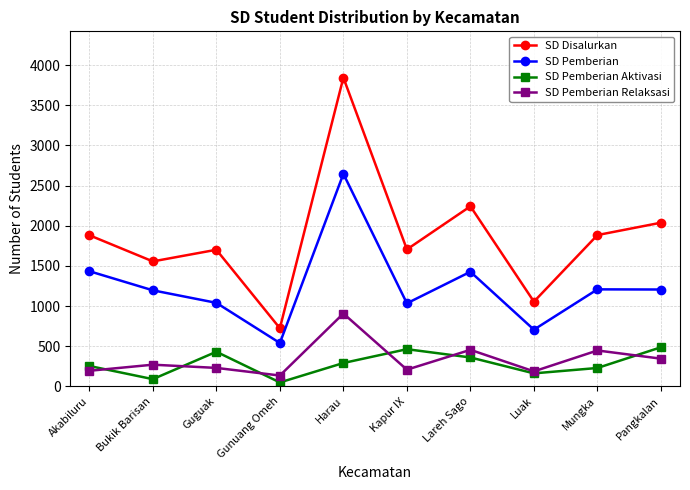

Count the number of categories in the chart.

10